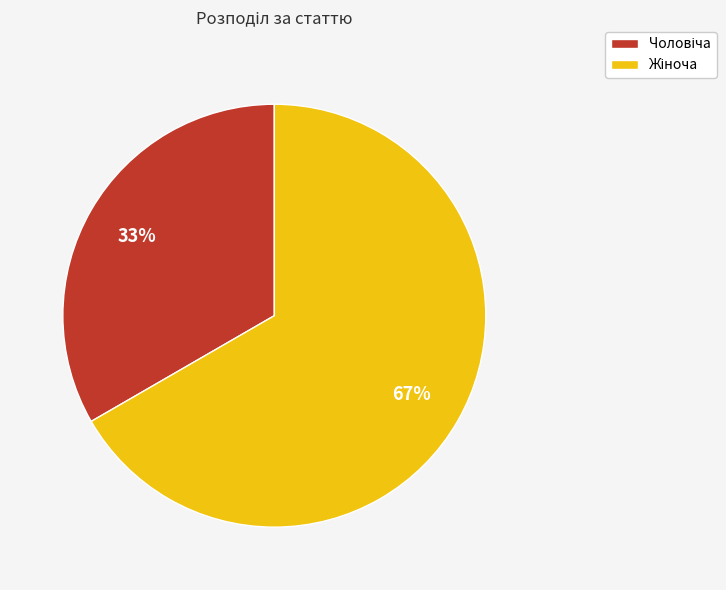

Is there a majority slice in this chart?

Yes